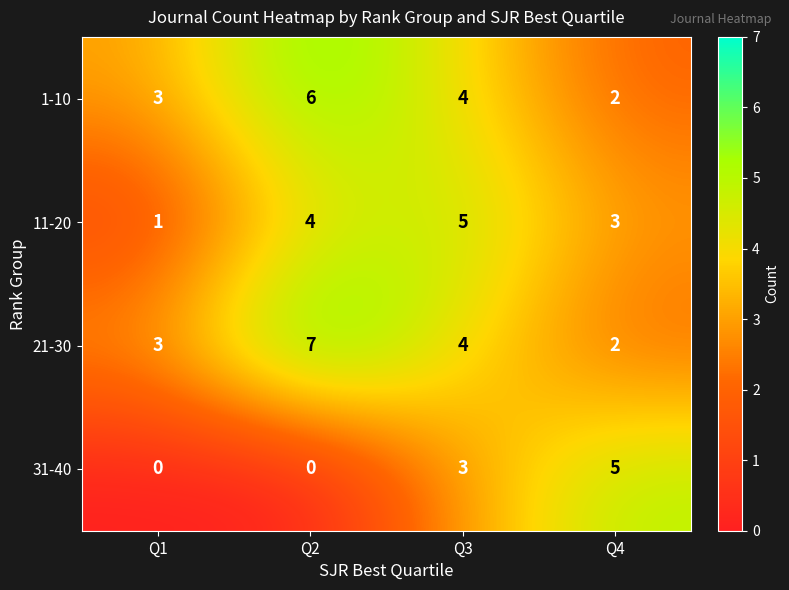

How many positive values does the 31-40 series have?

2